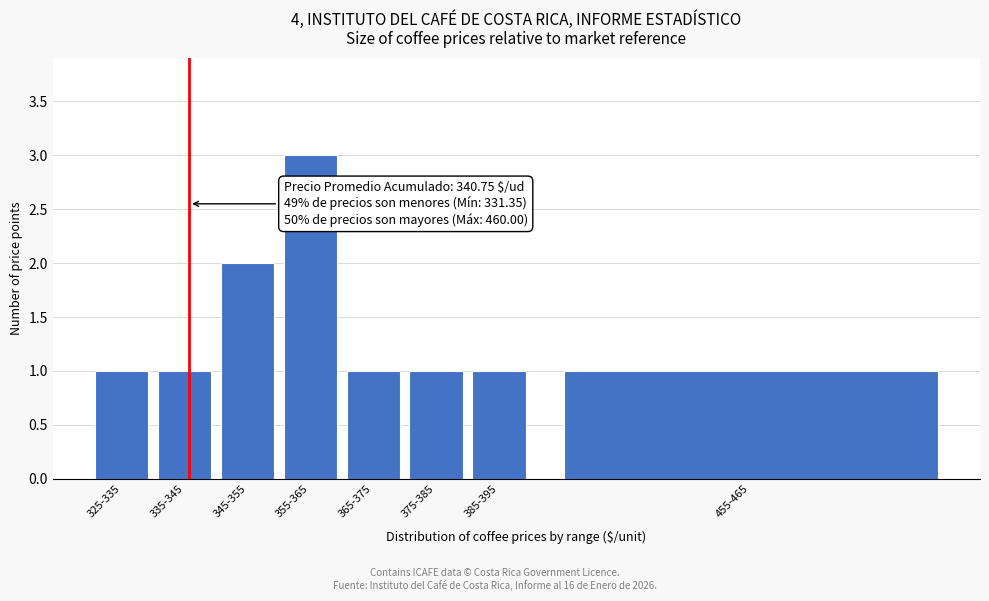

Reading left to right, list all the values displayed in this chart.

1	1	2	3	1	1	1	1